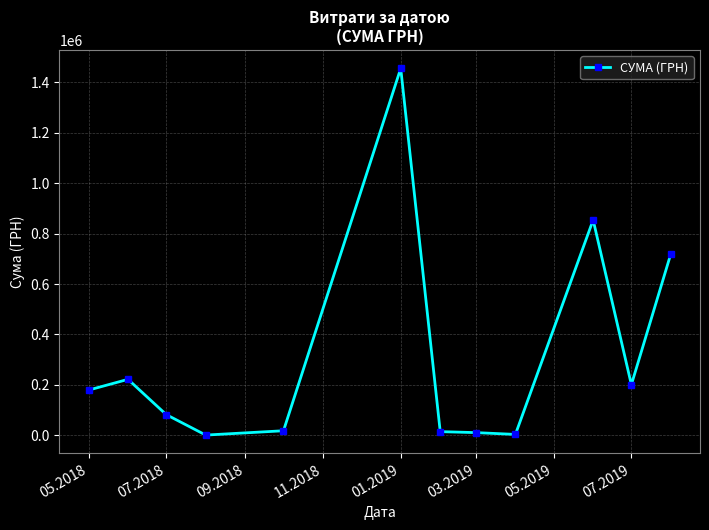

Count the number of values greater than 179390.

6